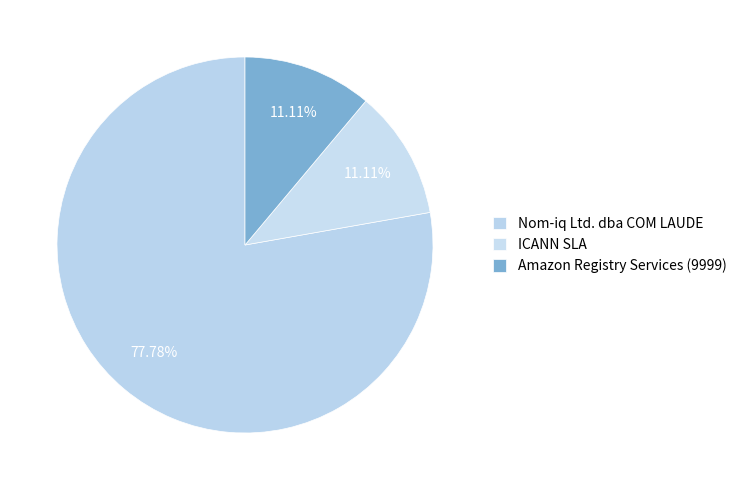

How many segments does this pie chart have?

3